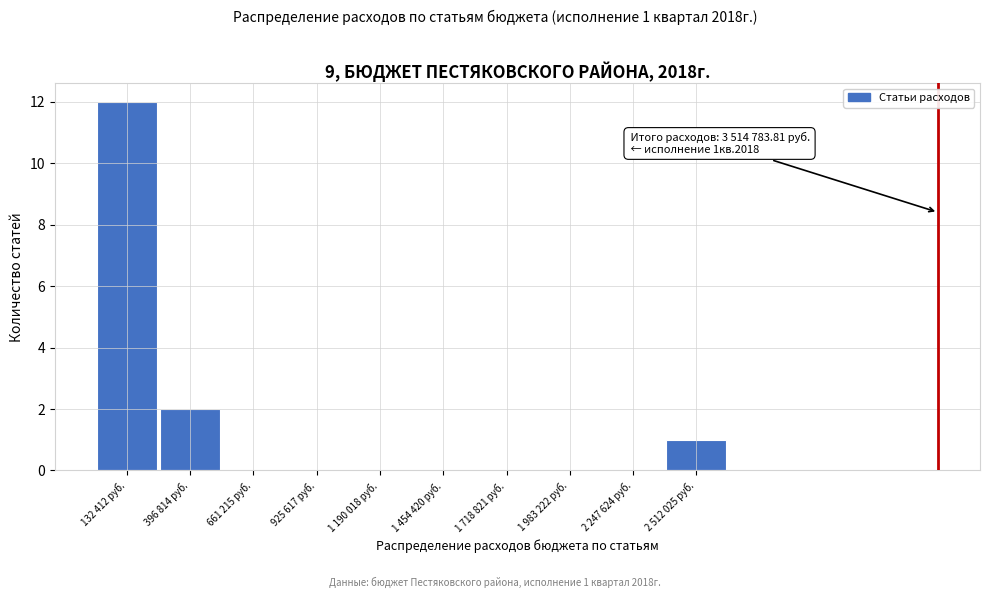

Reading right to left, transcribe all the data shown in this chart.

2 512 025 руб.=1	2 247 624 руб.=0	1 983 222 руб.=0	1 718 821 руб.=0	1 454 420 руб.=0	1 190 018 руб.=0	925 617 руб.=0	661 215 руб.=0	396 814 руб.=2	132 412 руб.=12